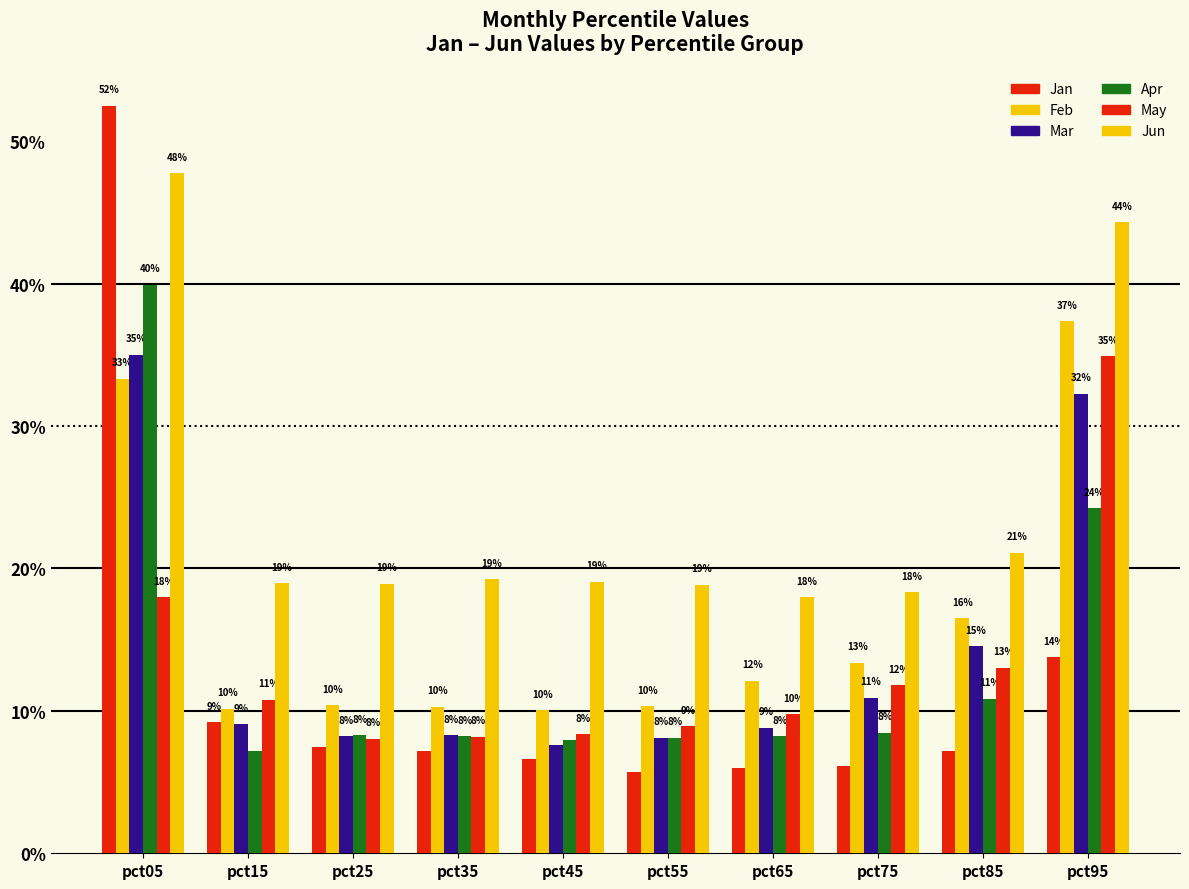

Does the chart contain any negative values?

No